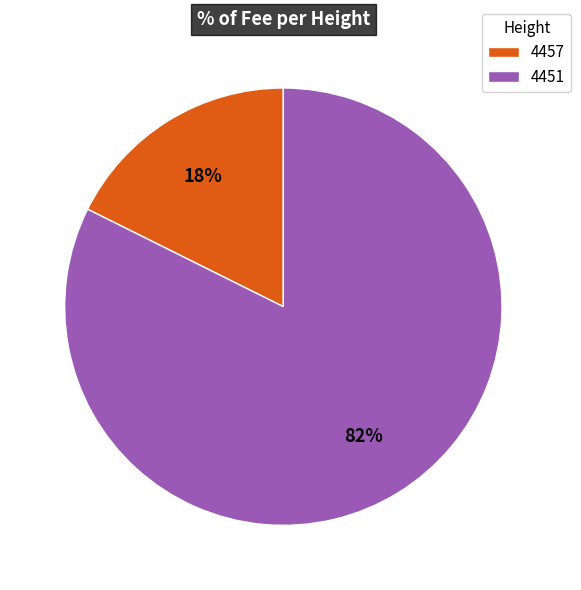

Is it true that 4457 is 4% of the pie?

False